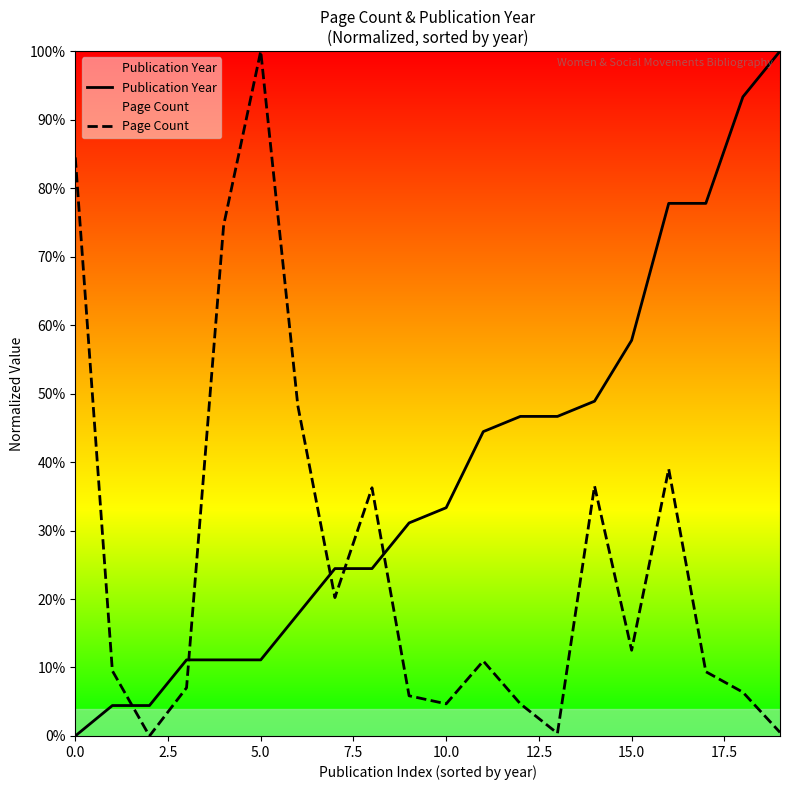

What is the maximum value for Publication Year?

100.0